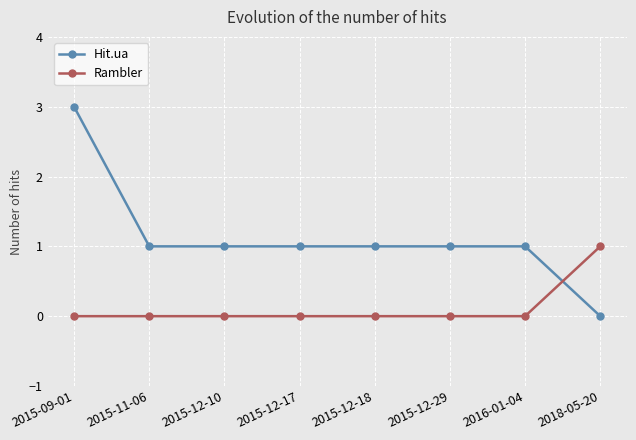

Is the value of Hit.ua at 2015-12-29 greater than the value of Rambler at 2015-09-01?

Yes